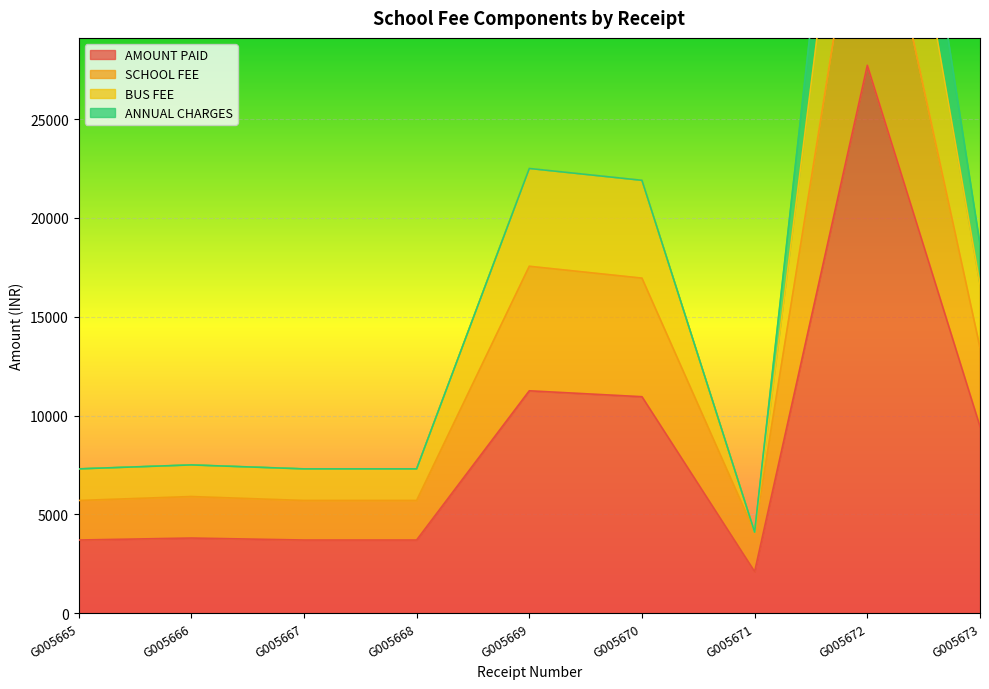

What is the highest value of the AMOUNT PAID series?

27720